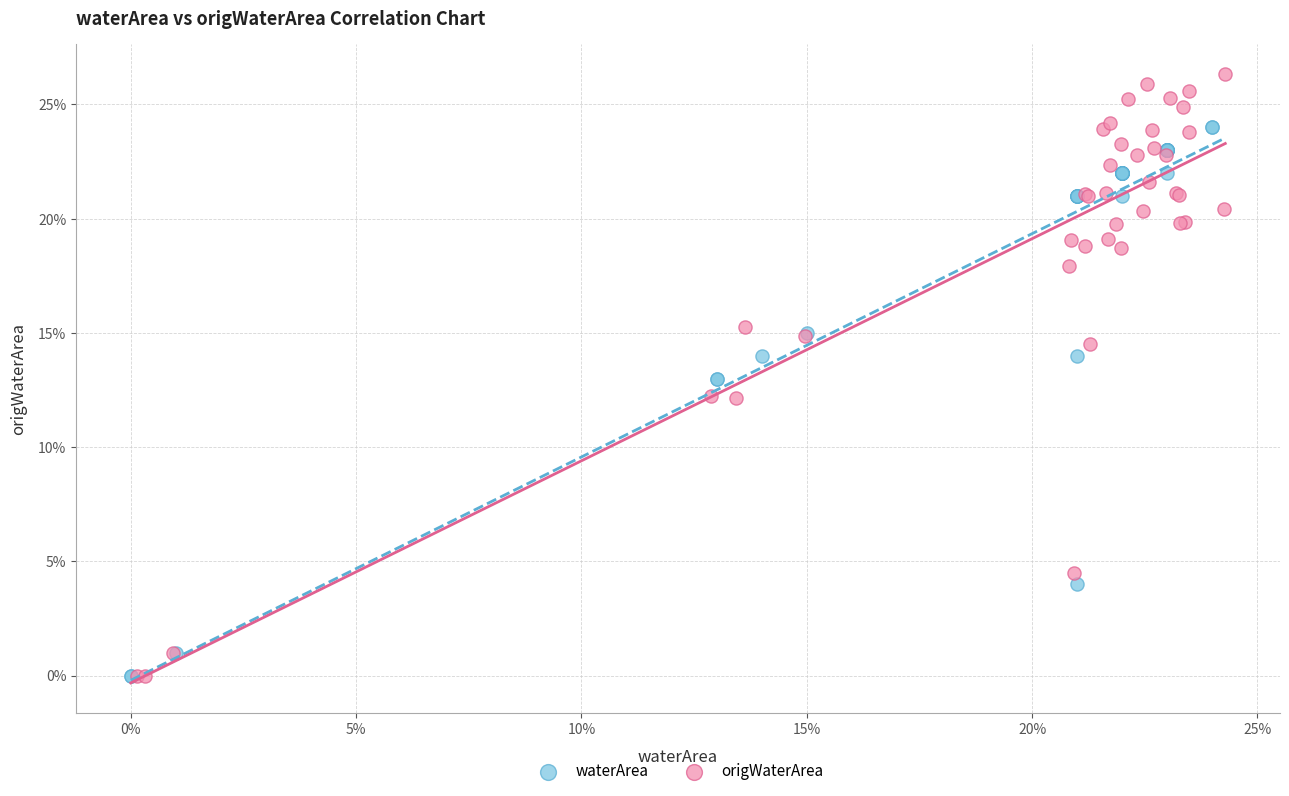

Which series has the widest spread of Y values?

origWaterArea